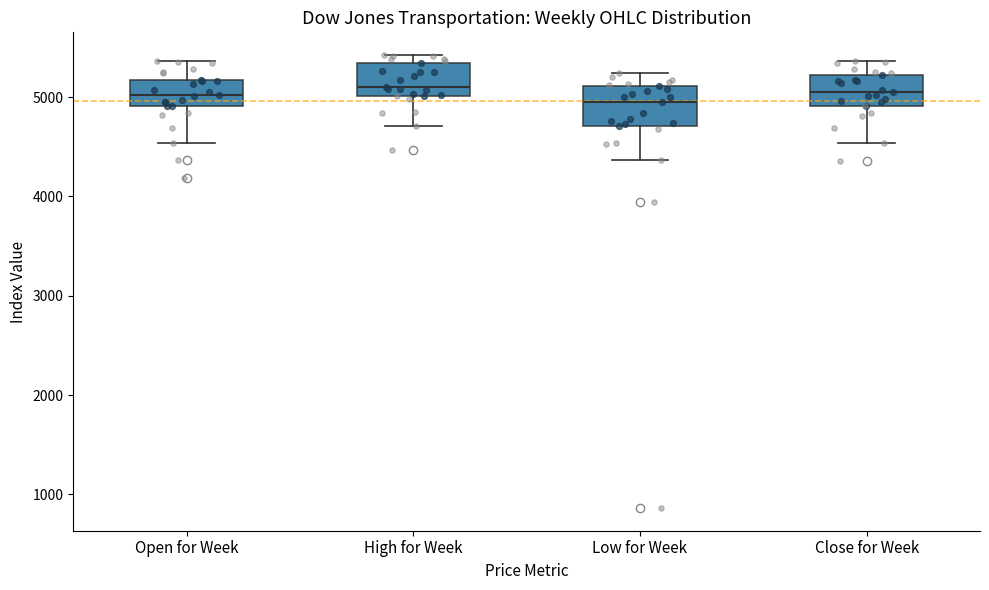

Reading left to right, read every box against the y-axis: the position of its median line, the range the box covers, and the ends of its whiskers. The values are not printed on the chart, so give them approximately, as read against the axis.

Open for Week: median 5000, box 4900 to 5200, whiskers 4500 to 5400
High for Week: median 5100, box 5000 to 5300, whiskers 4700 to 5400
Low for Week: median 4900, box 4700 to 5100, whiskers 4400 to 5200
Close for Week: median 5100, box 4900 to 5200, whiskers 4500 to 5400